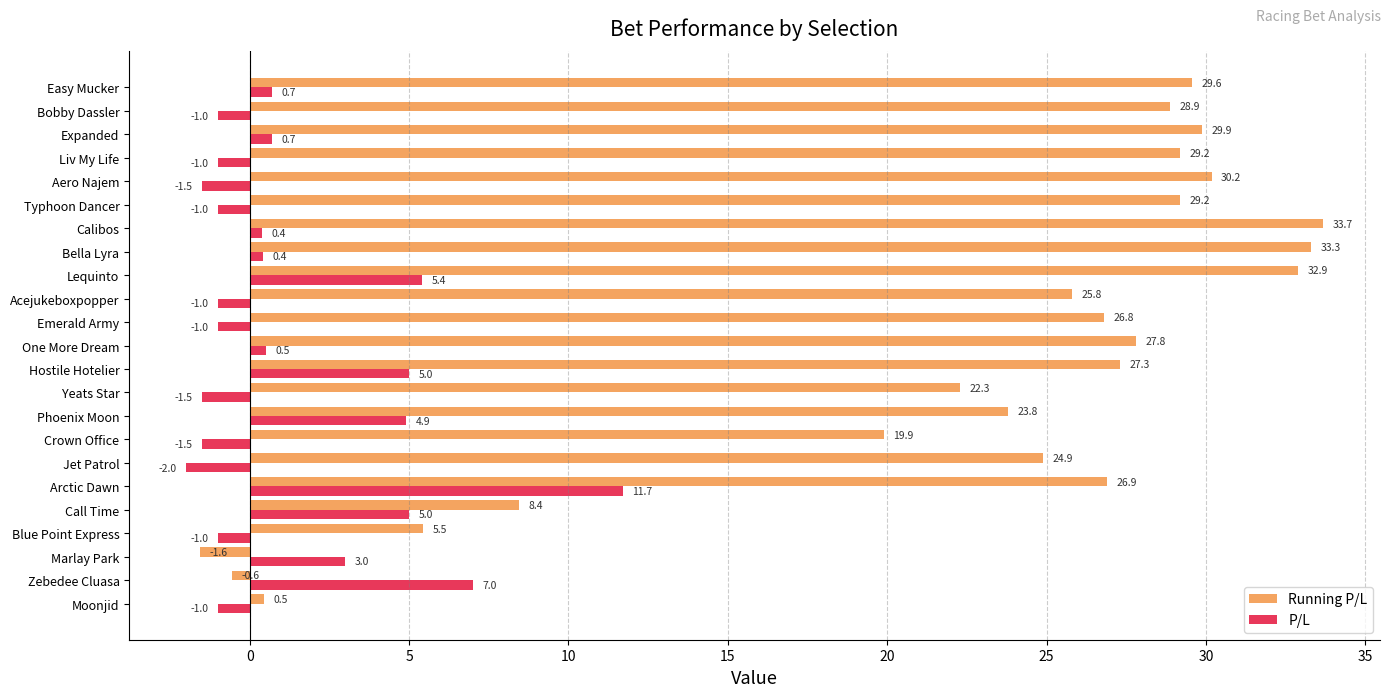

What is the difference between the highest and lowest values at Easy Mucker?

28.9